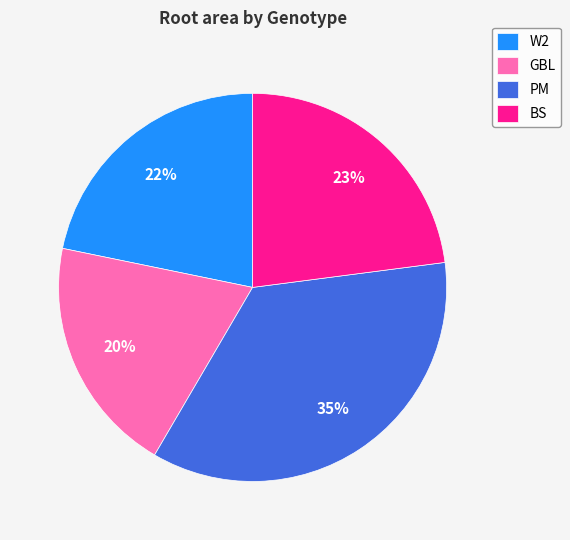

What is the ratio of the value at PM to the value at GBL?

1.8